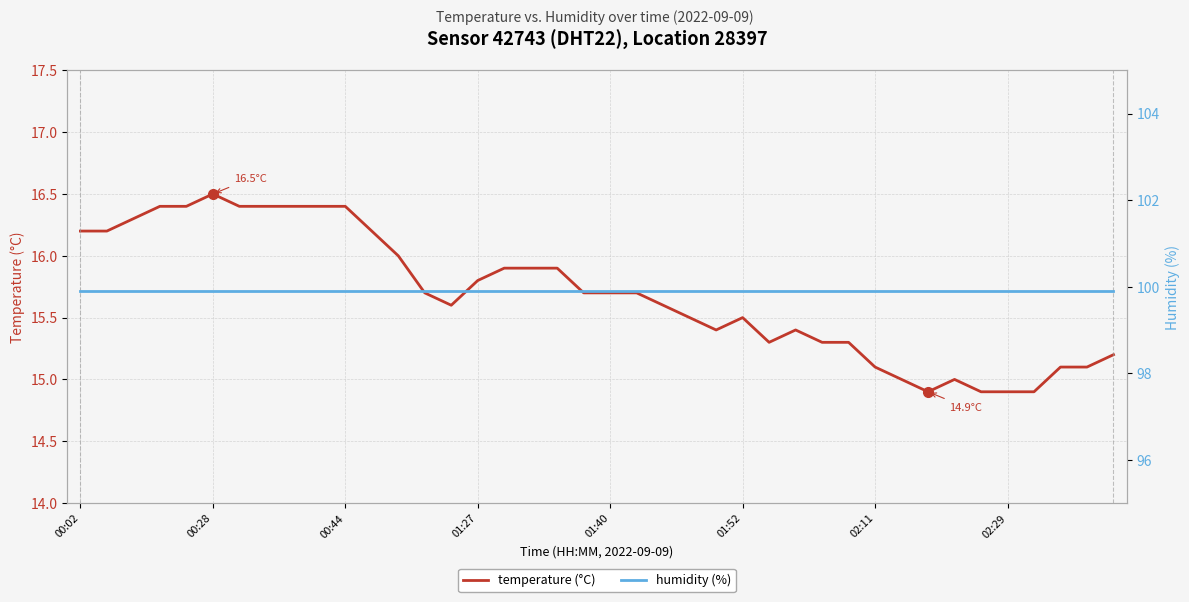

Is the value of temperature (°C) at 19 greater than the value of humidity (%) at 14?

No